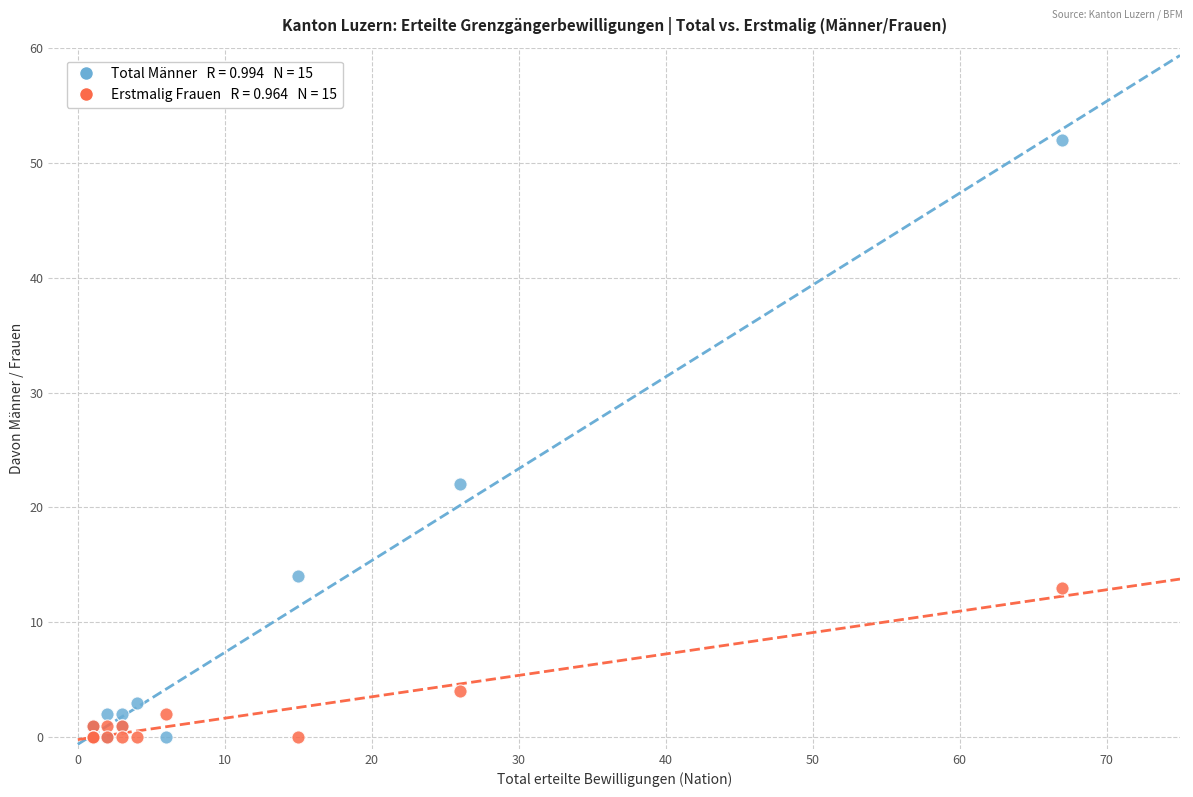

Across all series, what Y value is closest to 26?

22